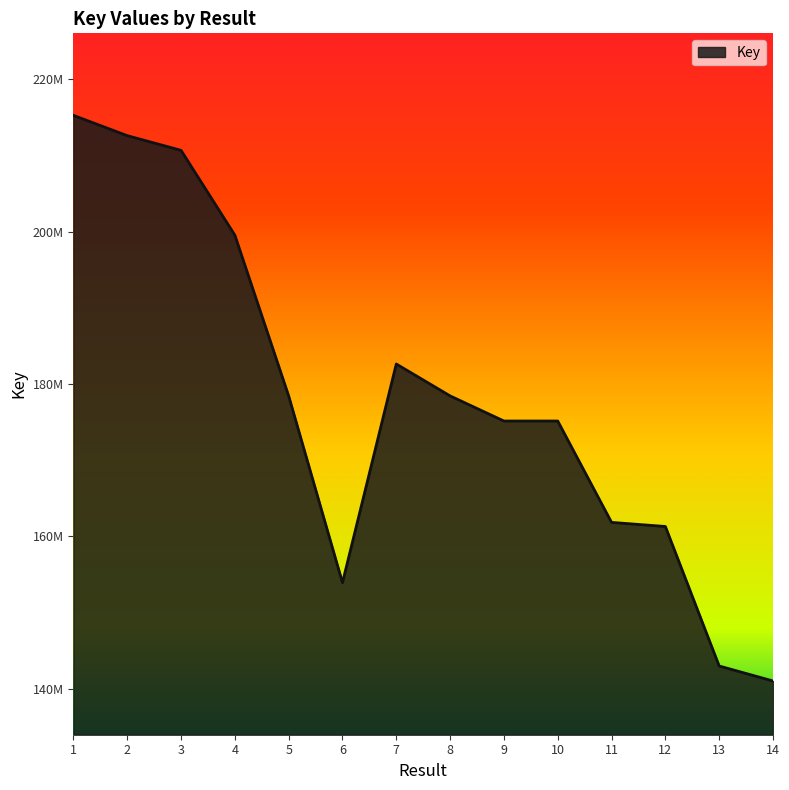

What is the change in value from 4 to 5?

-21089705